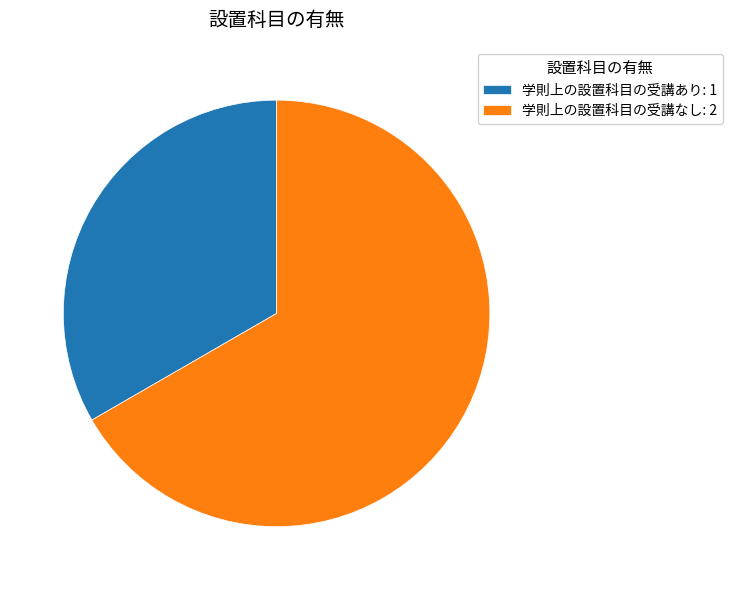

Approximately how many times larger is the value at 学則上の設置科目の受講あり compared to 学則上の設置科目の受講なし?

0.5